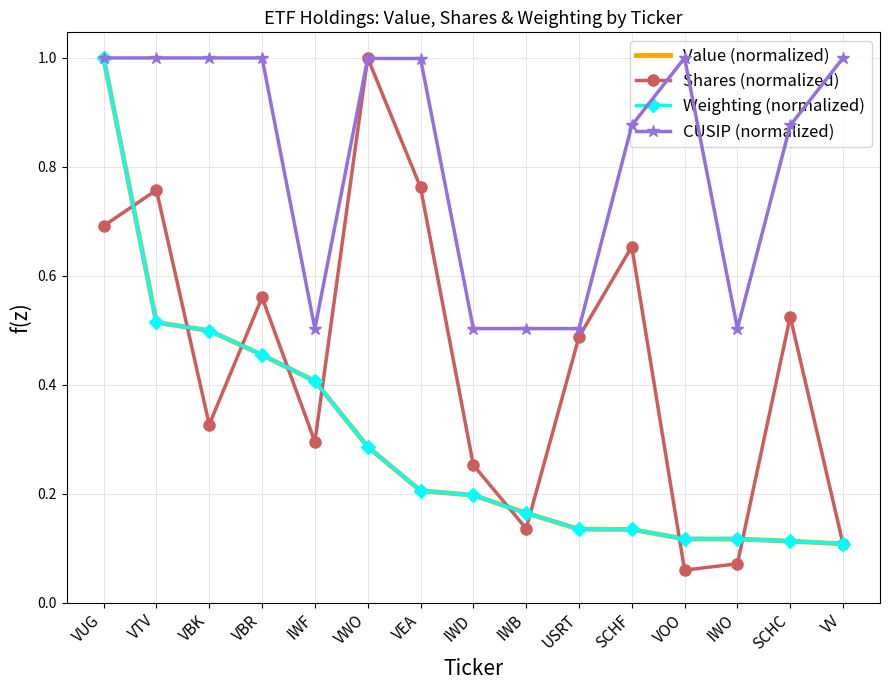

Which series has the widest spread of values?

Shares (normalized)